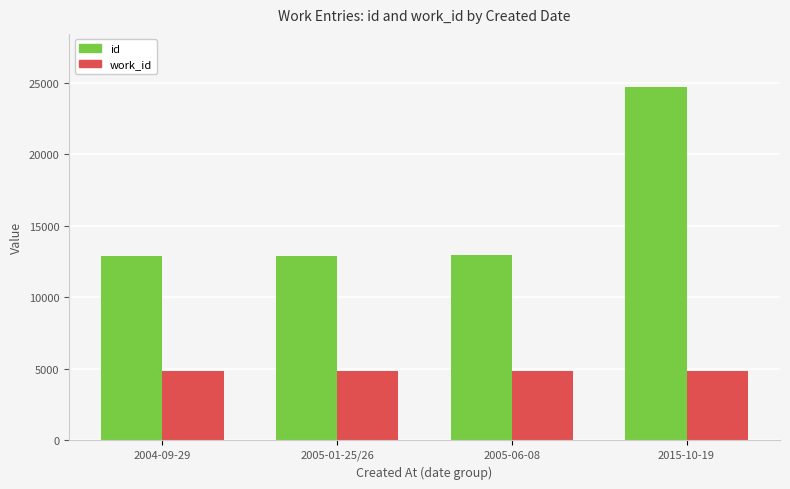

What is the minimum value for id?

12883